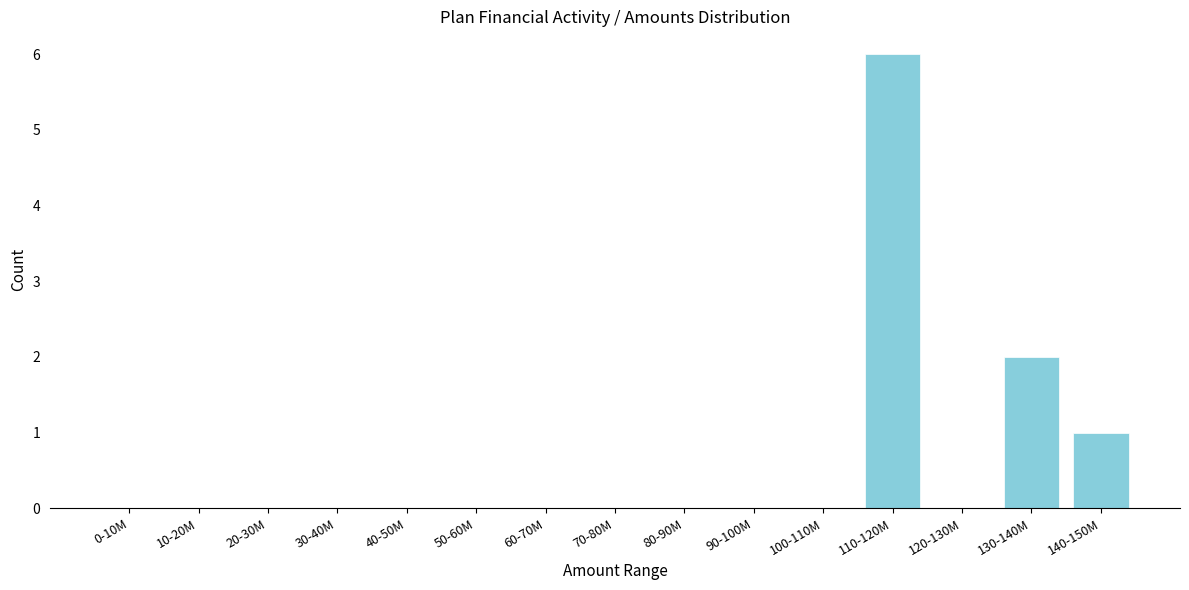

Reading left to right, transcribe all the data shown in this chart.

0-10M=0	10-20M=0	20-30M=0	30-40M=0	40-50M=0	50-60M=0	60-70M=0	70-80M=0	80-90M=0	90-100M=0	100-110M=0	110-120M=6	120-130M=0	130-140M=2	140-150M=1